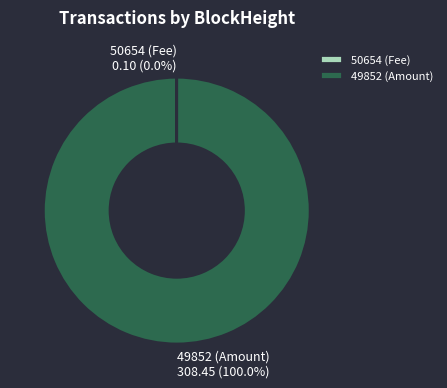

Is there any slice that represents more than half of the pie?

Yes